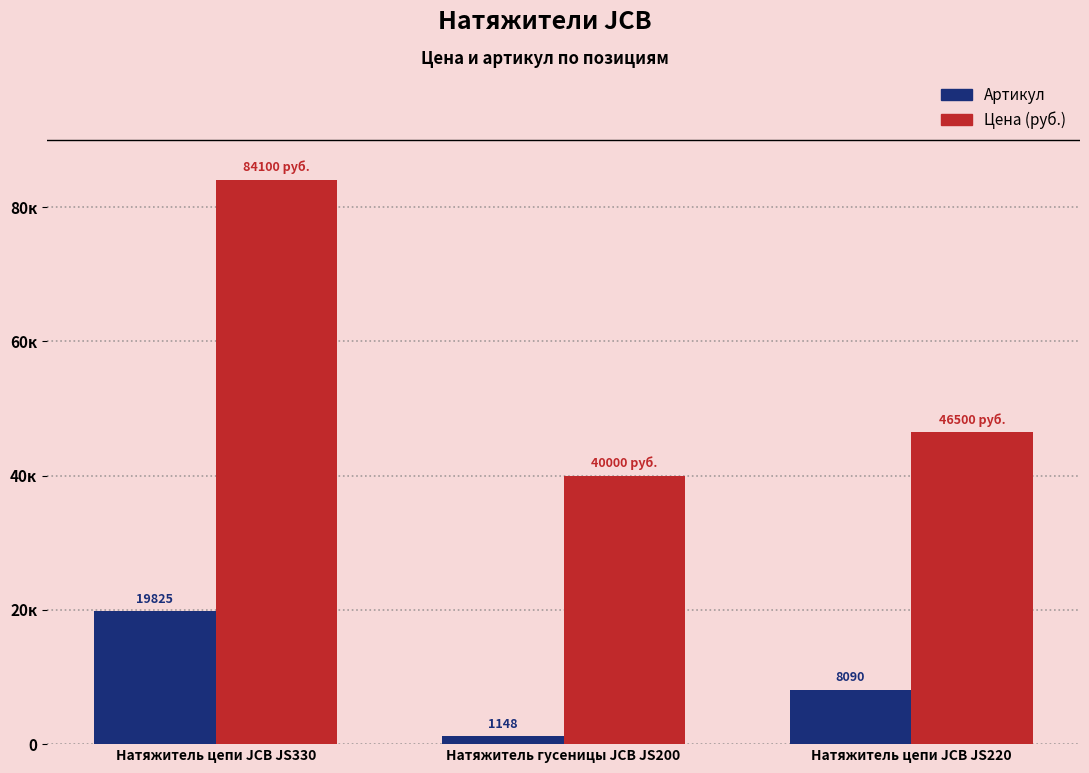

What are all the series names shown in the legend?

Артикул, Цена (руб.)